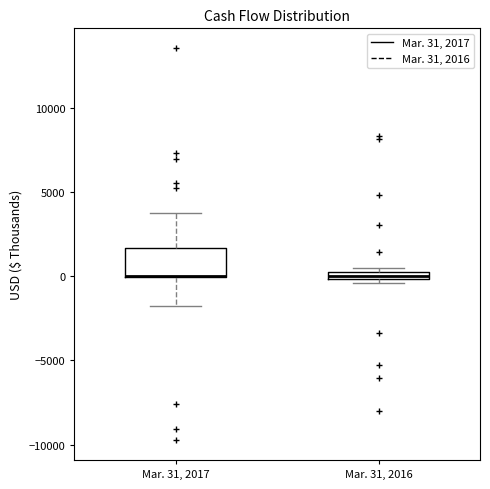

Comparing the boxes themselves (not the whiskers), which one is the tallest?

Mar. 31, 2017